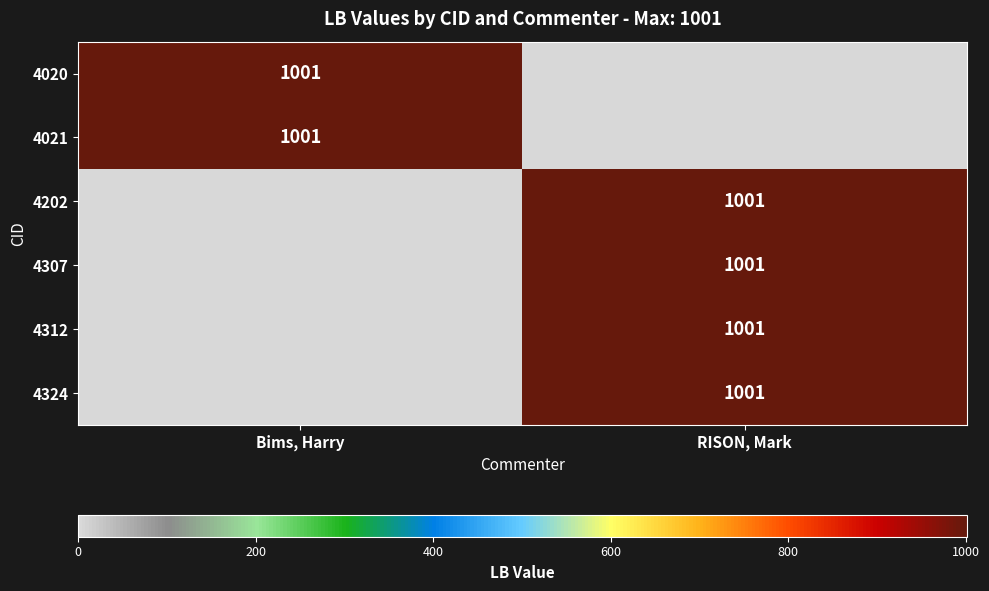

True or false: 4020 has a value of 433 at Bims, Harry.

False